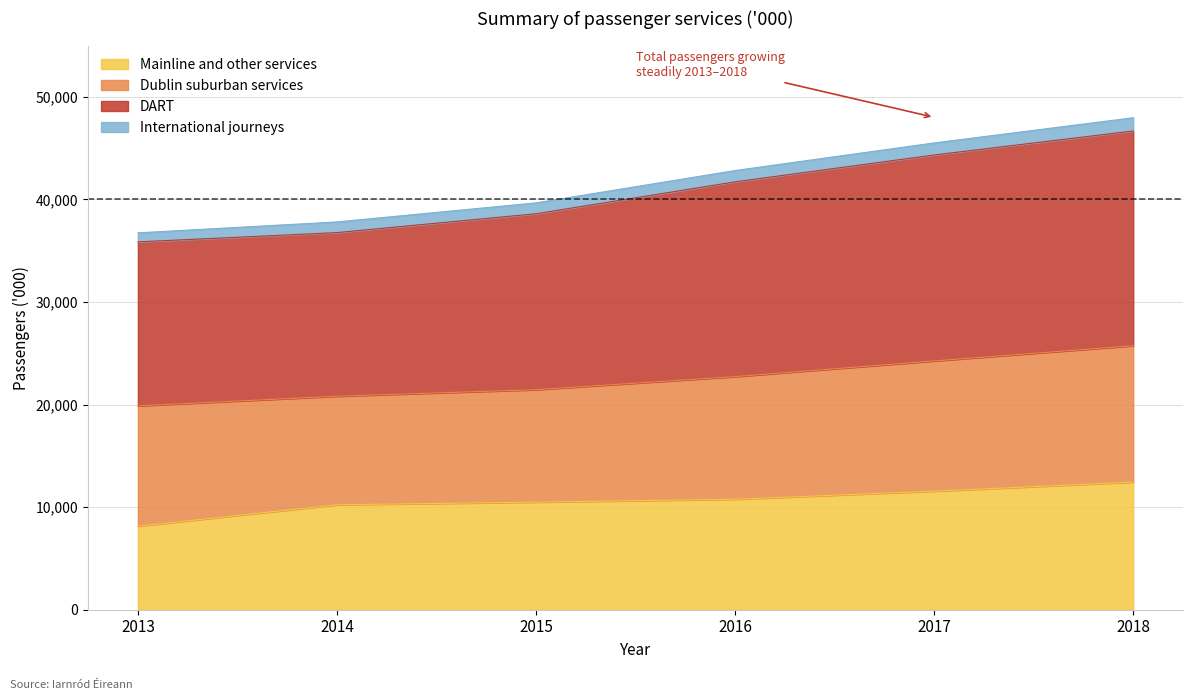

What are all the series names shown in the legend?

Mainline and other services, Dublin suburban services, DART, International journeys